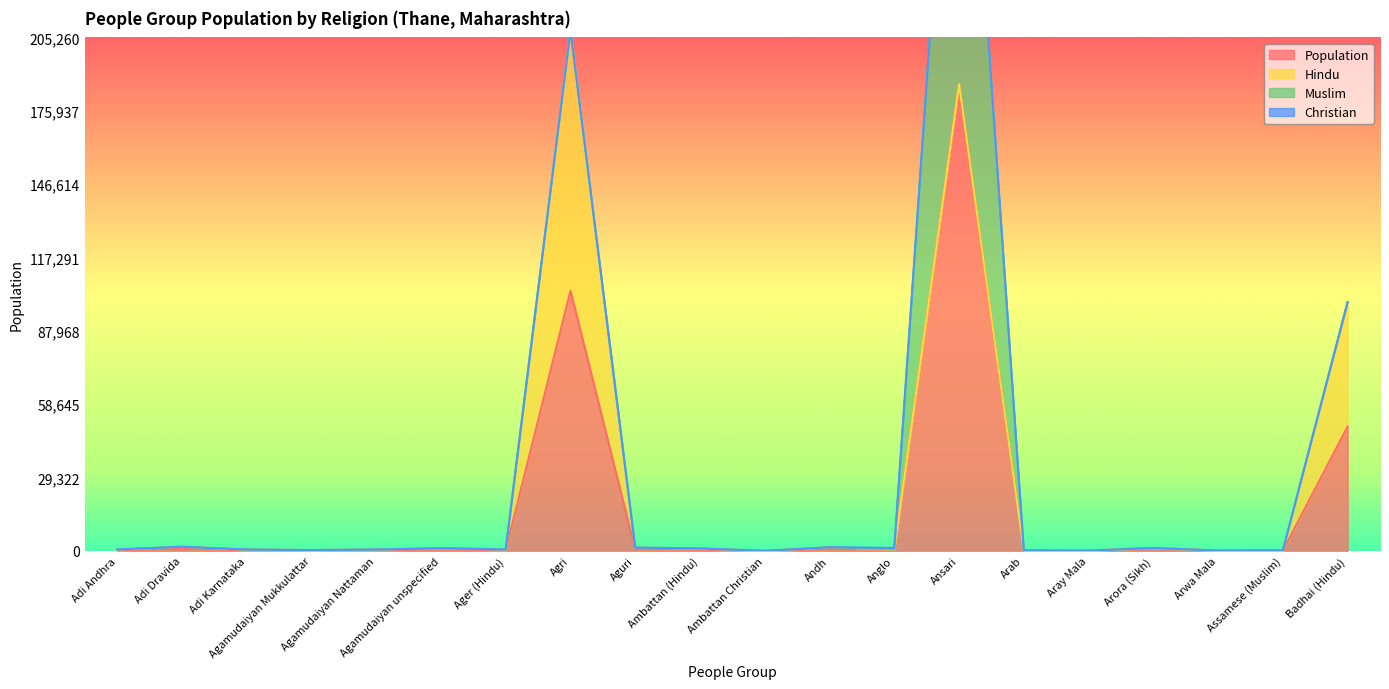

What is the label of the 3rd point from the right?

Arwa Mala